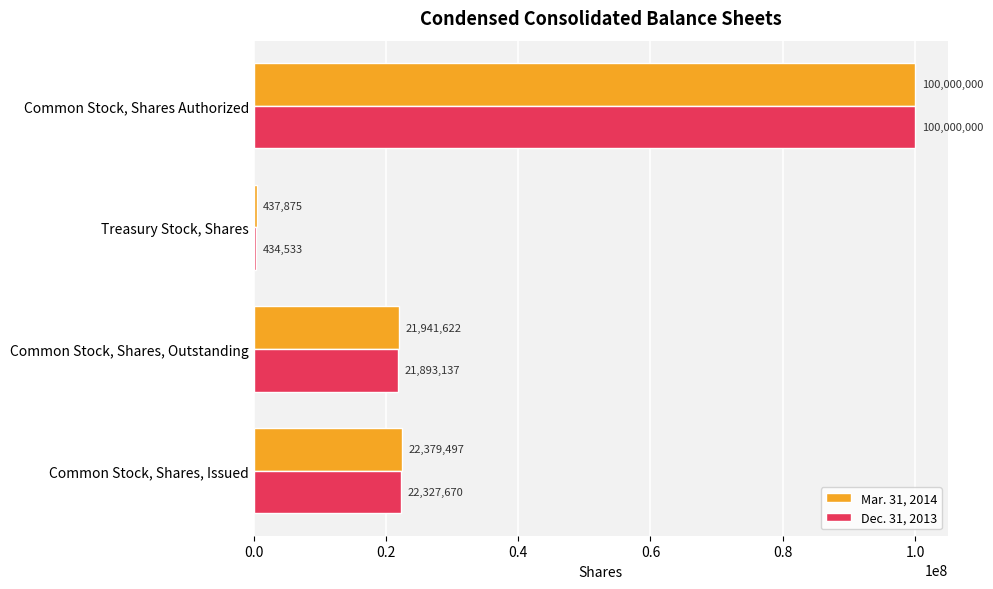

At how many categories does at least one series exceed 49601802?

1